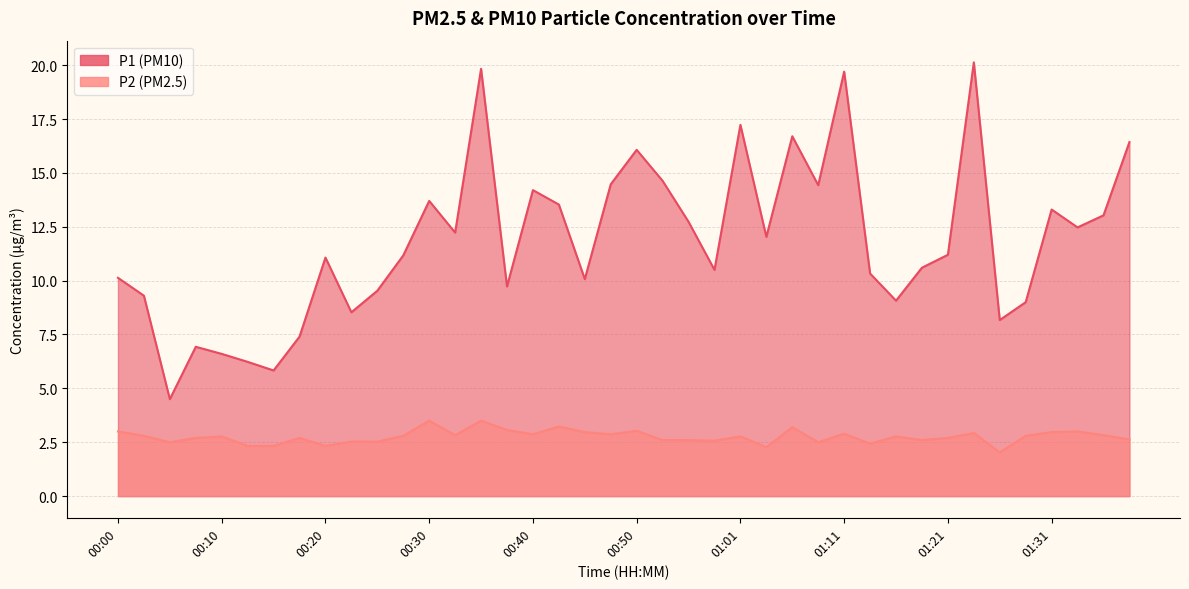

How many categories are shown in the chart?

40